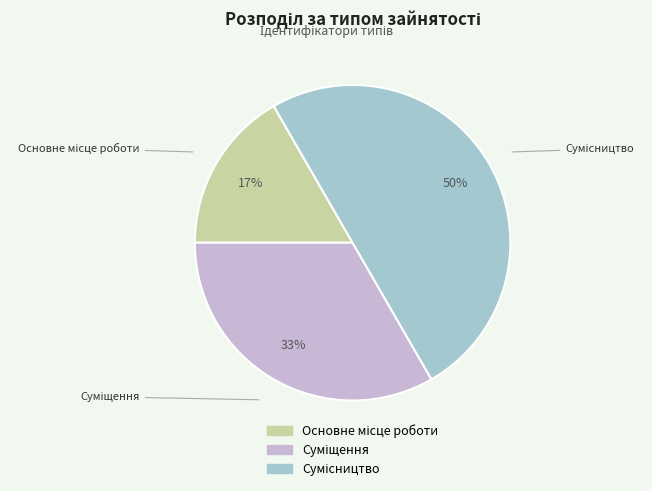

To the nearest percent, what is the difference between the largest and smallest slice percentages?

33%